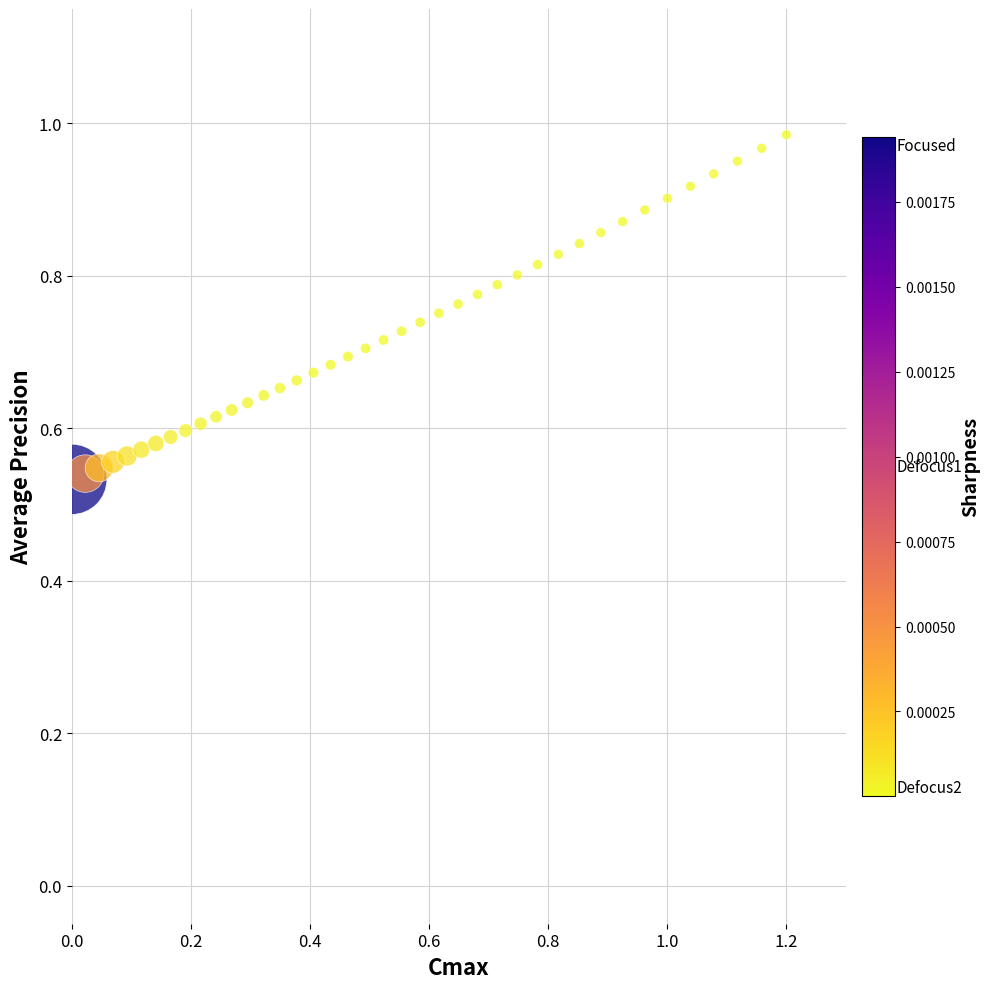

What is the range of X values (max minus min)?

1.2